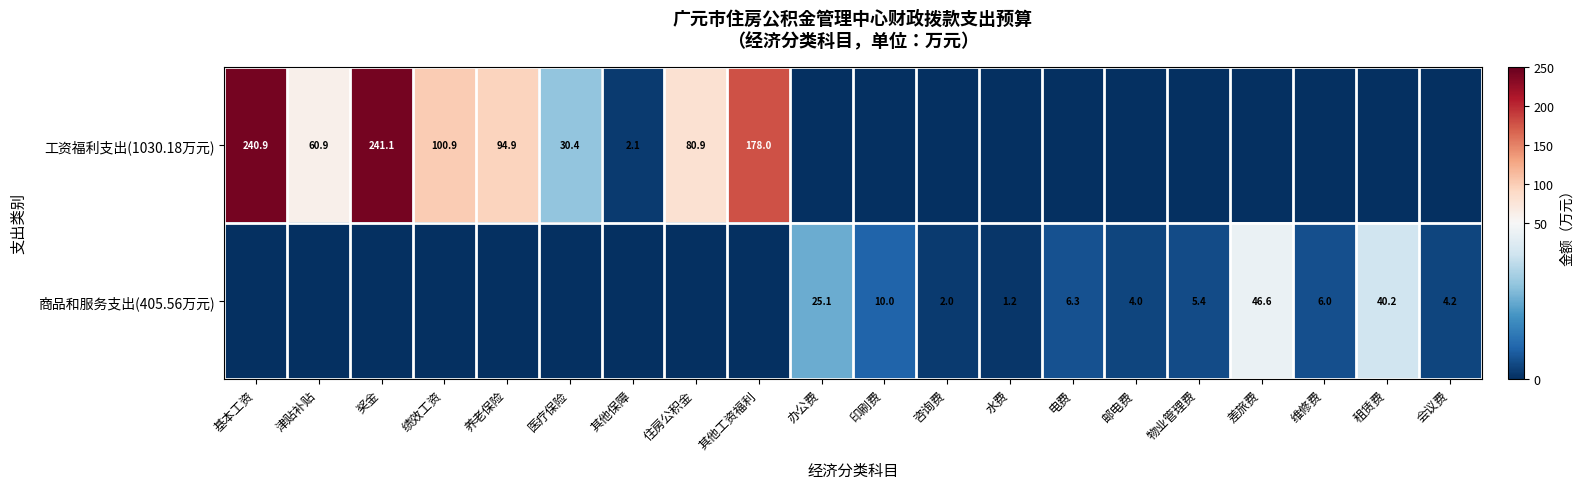

What is the sum of the 工资福利支出(1030.18万元) values at 其他保障 and 基本工资?

243.0